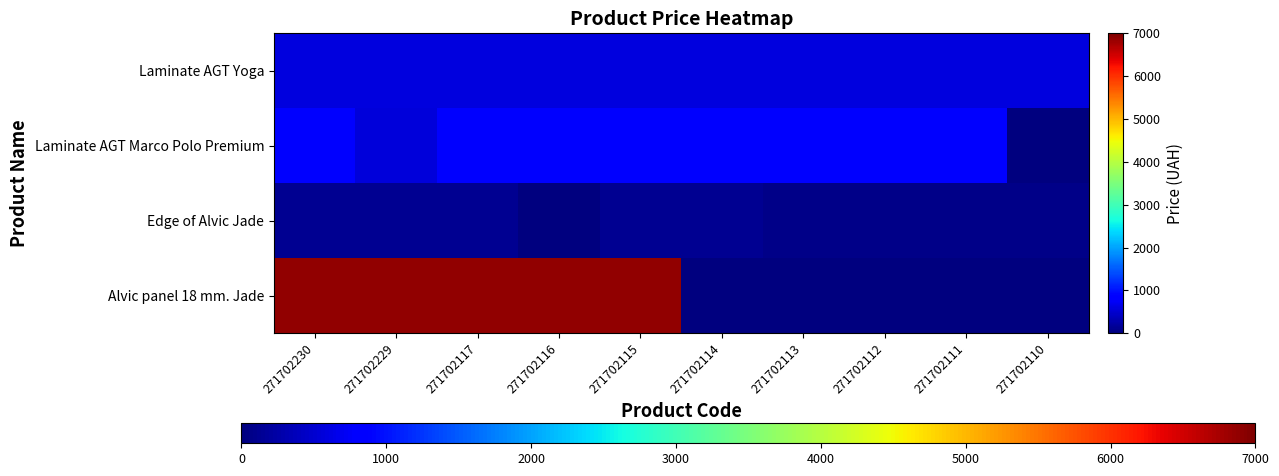

Reading right to left, extract all data points from this chart.

Laminate AGT Yoga: 271702110=599.9	271702111=599.9	271702112=599.9	271702113=599.9	271702114=599.9	271702115=599.9	271702116=599.9	271702117=599.9	271702229=599.9	271702230=599.9
Laminate AGT Marco Polo Premium: 271702110=0.0	271702111=862.8	271702112=862.8	271702113=862.8	271702114=862.8	271702115=862.8	271702116=862.8	271702117=862.8	271702229=560.8	271702230=862.8
Edge of Alvic Jade: 271702110=60.0	271702111=60.0	271702112=60.0	271702113=60.0	271702114=123.0	271702115=123.0	271702116=16.0	271702117=123.0	271702229=123.0	271702230=123.0
Alvic panel 18 mm. Jade: 271702110=0.0	271702111=0.0	271702112=0.0	271702113=0.0	271702114=0.0	271702115=6869.4	271702116=6869.4	271702117=6869.4	271702229=6869.4	271702230=6869.4